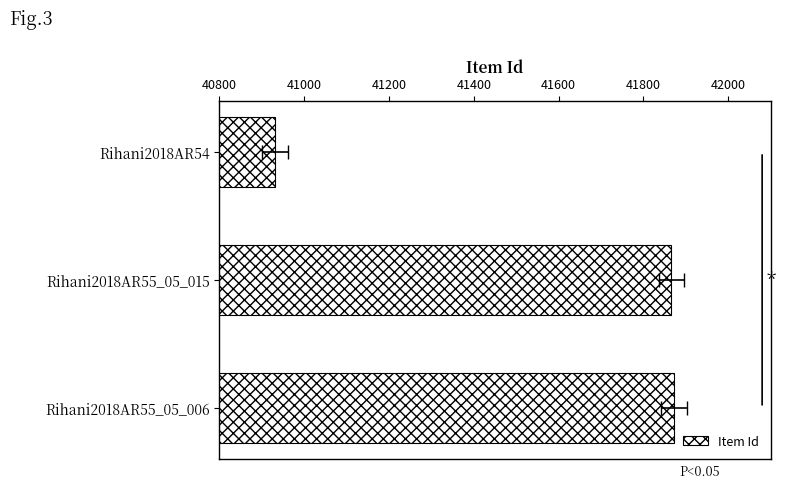

What is the difference between the maximum and second lowest values?

6